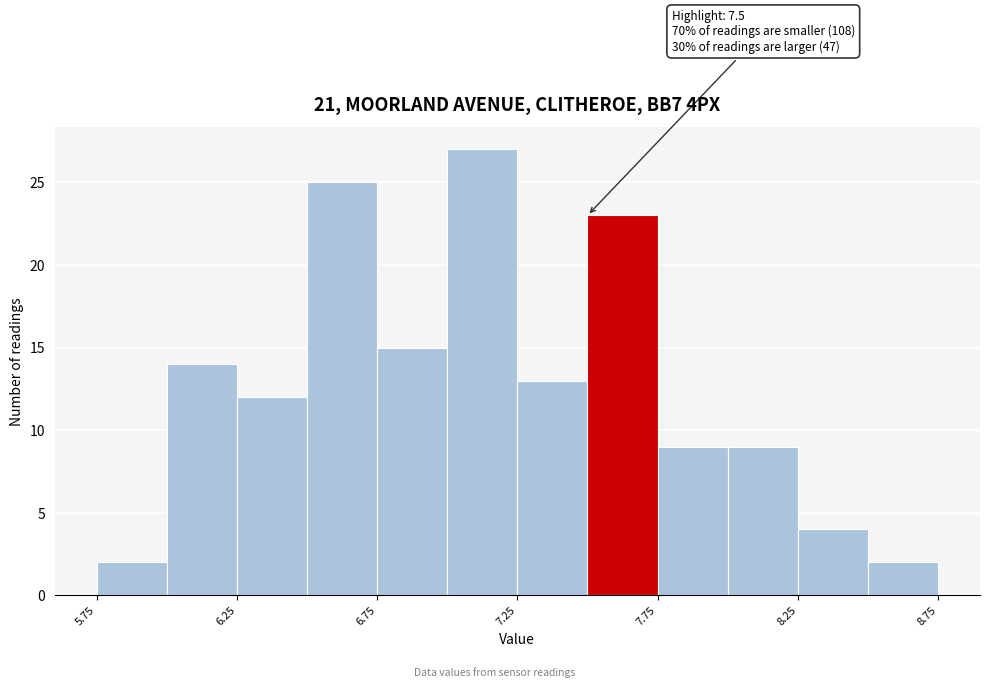

Over which range of the x-axis is the bar tallest?

7.00 to 7.25